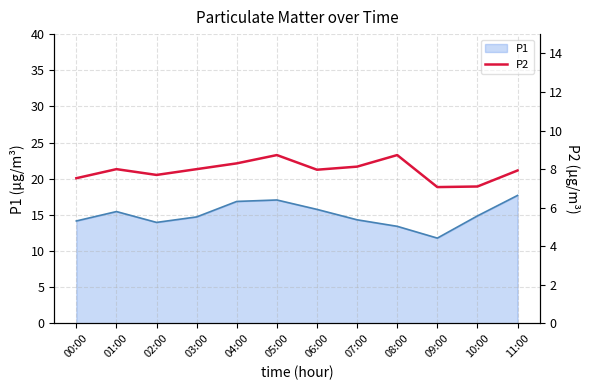

Which label corresponds to the smallest value in the chart?

09:00